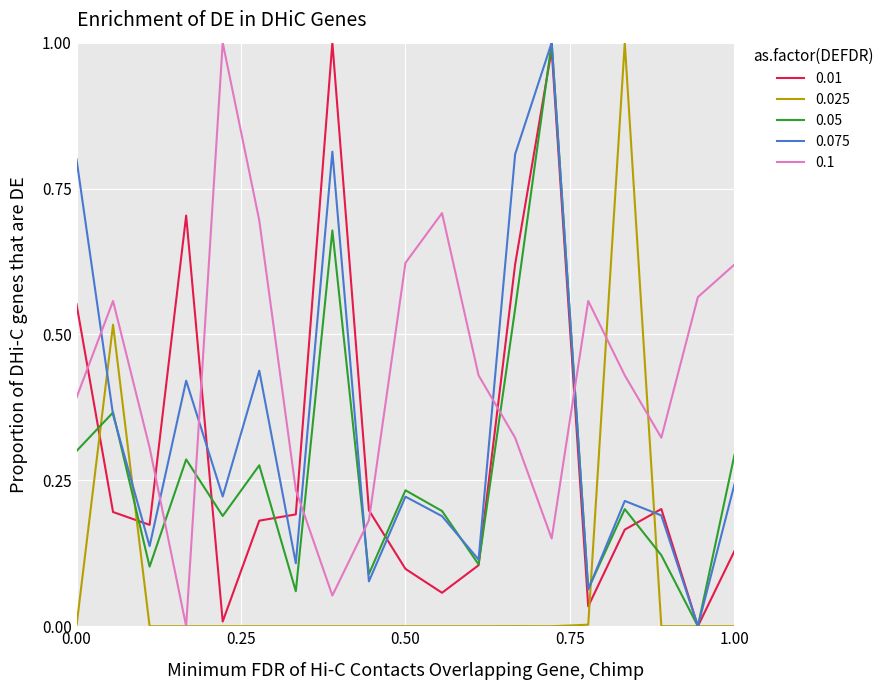

True or false: 0.1 and 0.075 cross at least once.

True